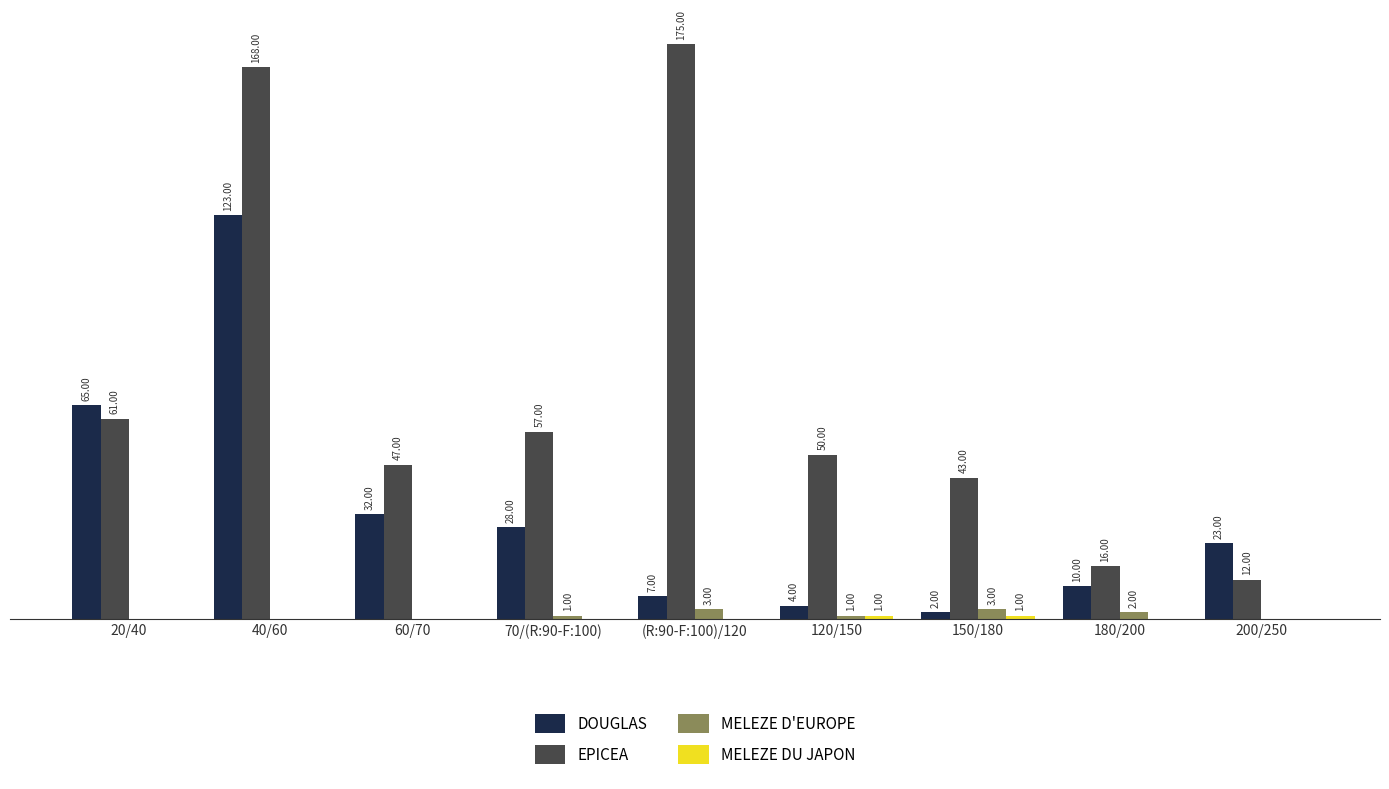

Which series changed the most between 150/180 and 200/250?

EPICEA